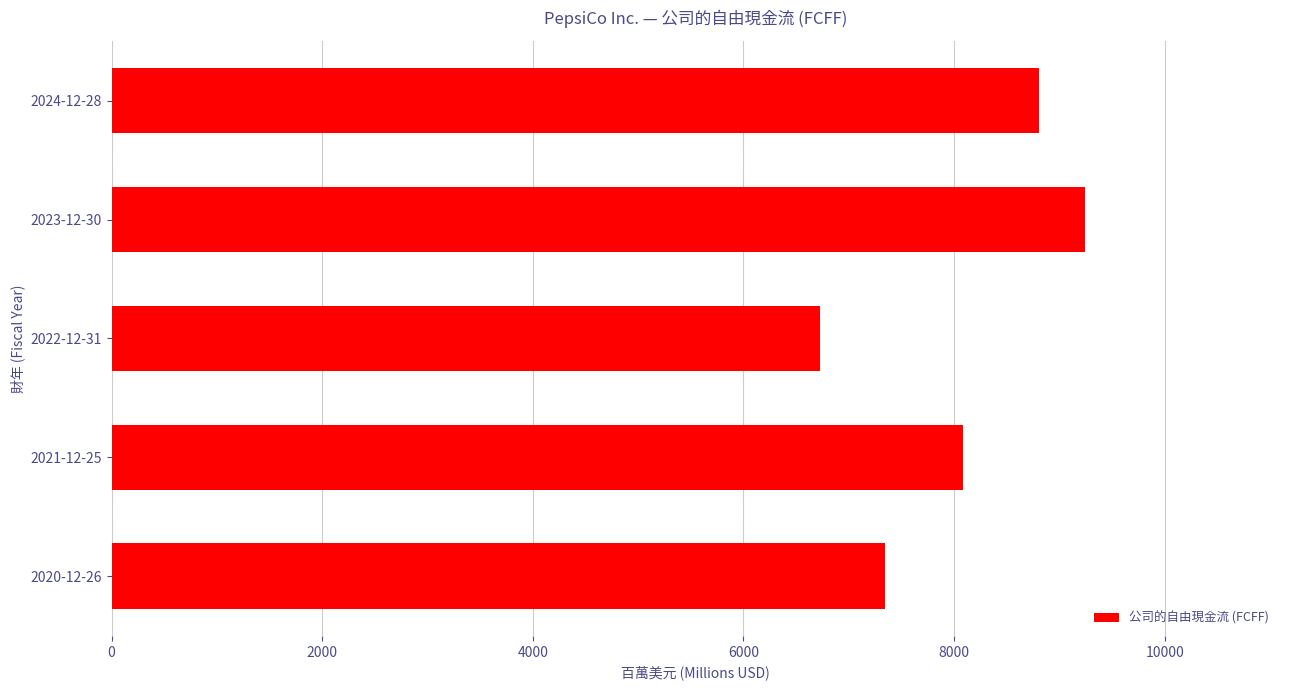

What is the difference between the maximum and minimum values?

2516